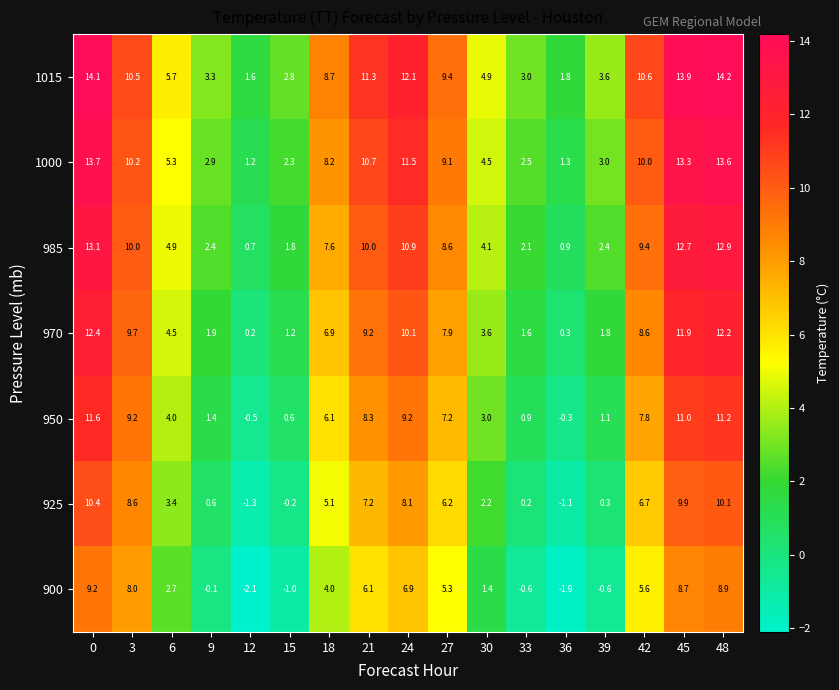

How many distinct data groups are displayed?

7